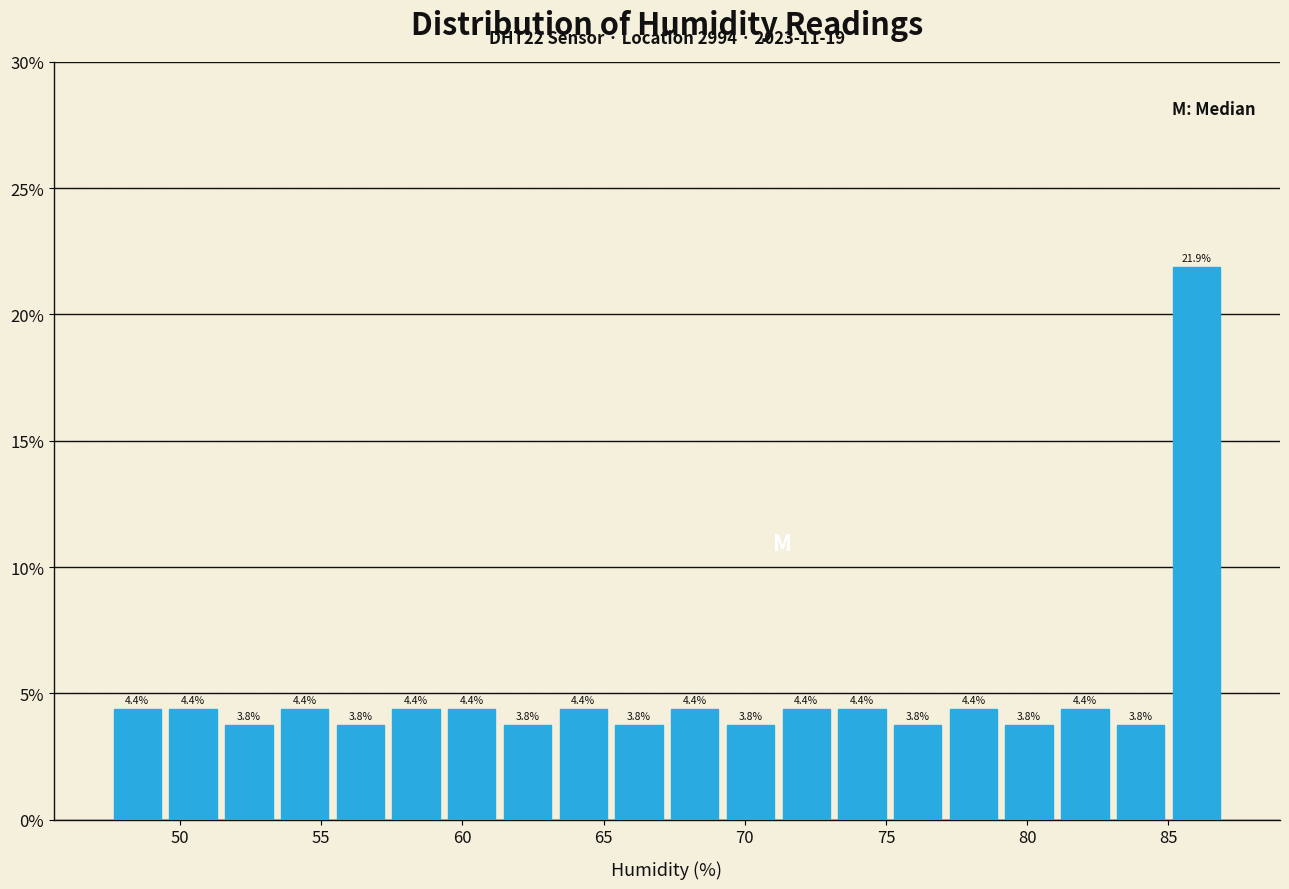

Around what value on the x-axis is the tallest bar? Give the approximate position of its centre, as read against the axis.

86.0